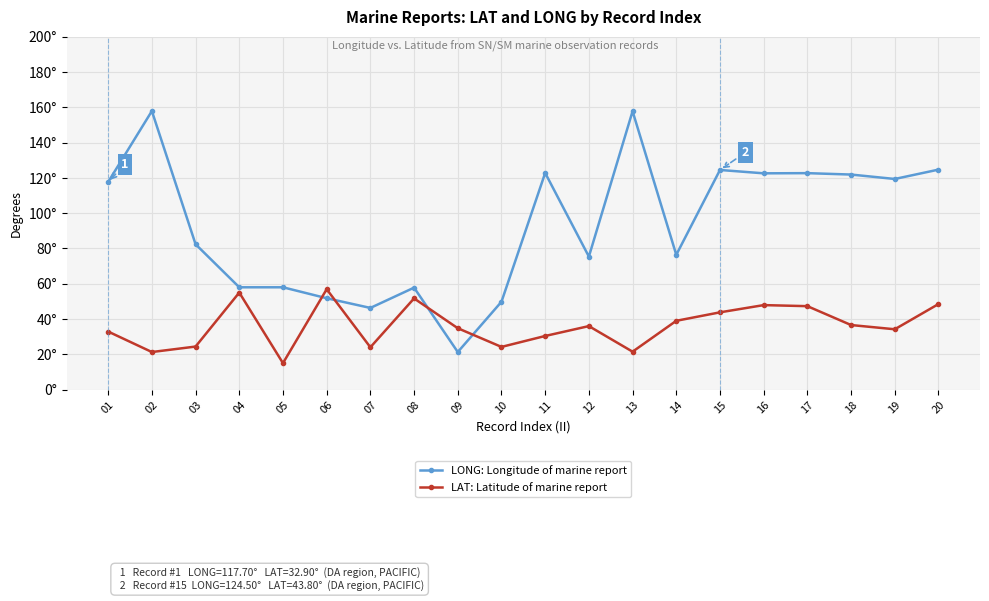

What are all the series names shown in the legend?

LONG: Longitude of marine report, LAT: Latitude of marine report